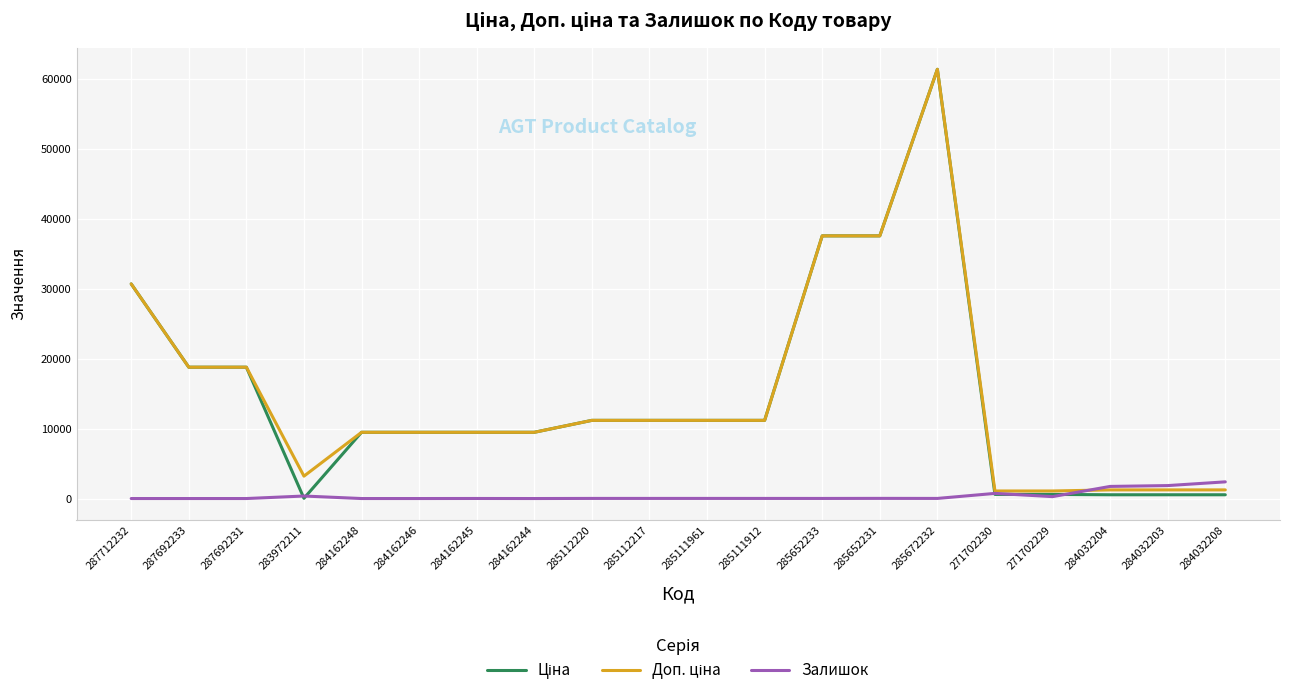

True or false: Залишок has a value of 15.0 at 285111912.

True